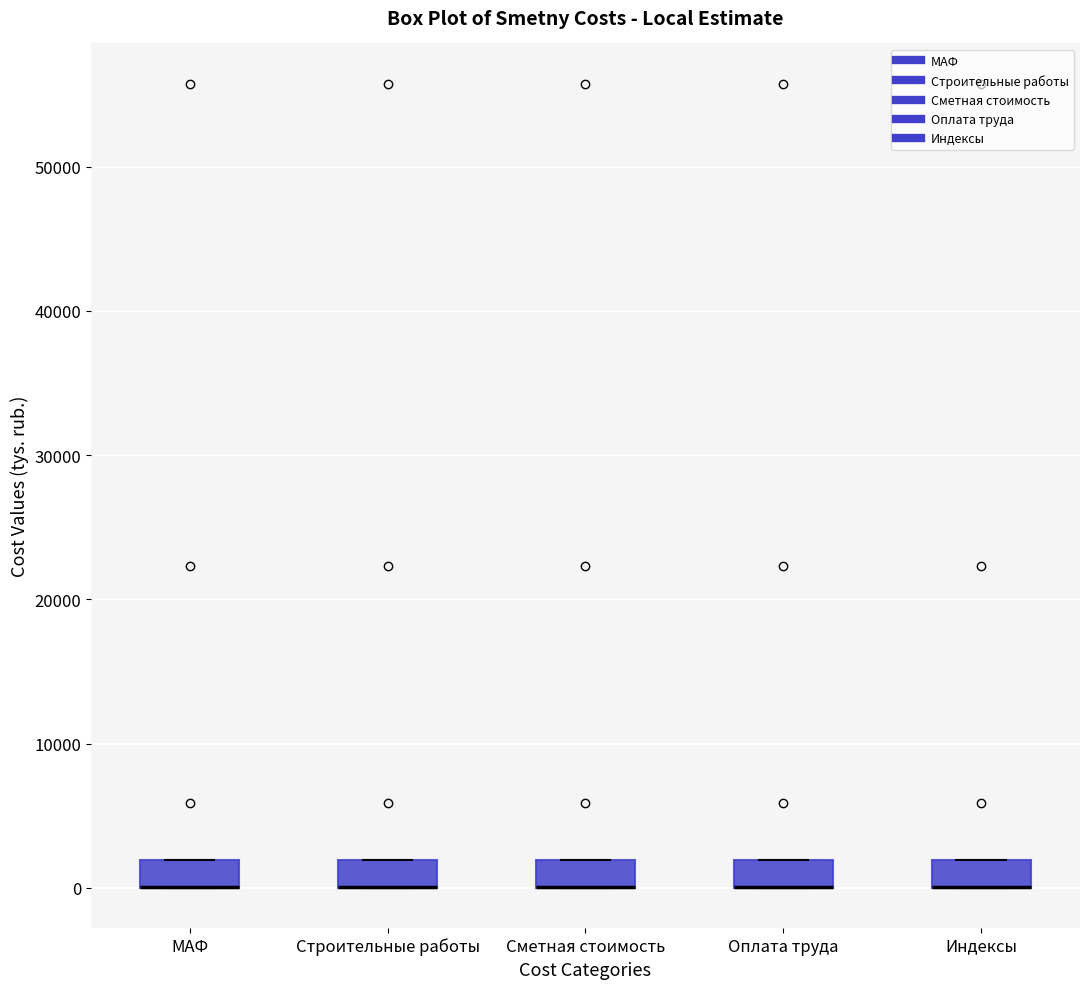

Where is the lower edge of the box for Оплата труда on the y-axis? The values are not printed on the chart, so give them approximately, as read against the axis.

0